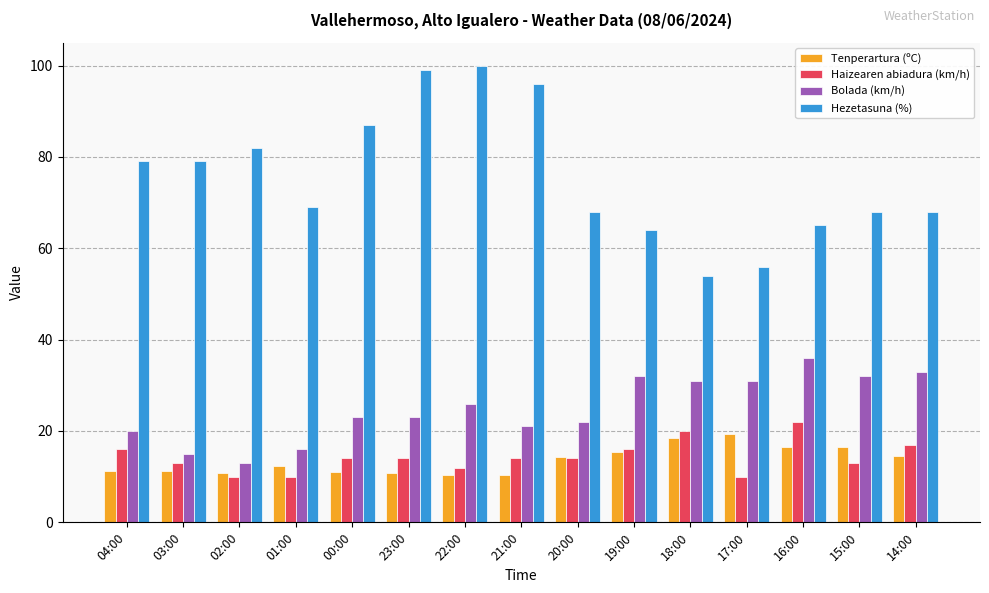

What is the sum of all Bolada (km/h) values?

374.0